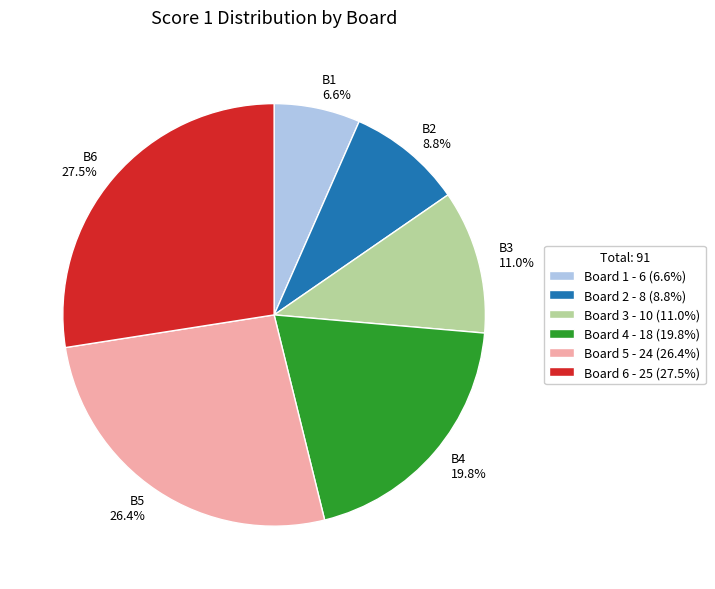

Which has a higher value, B1 6.6% or B4 19.8%?

B4 19.8%